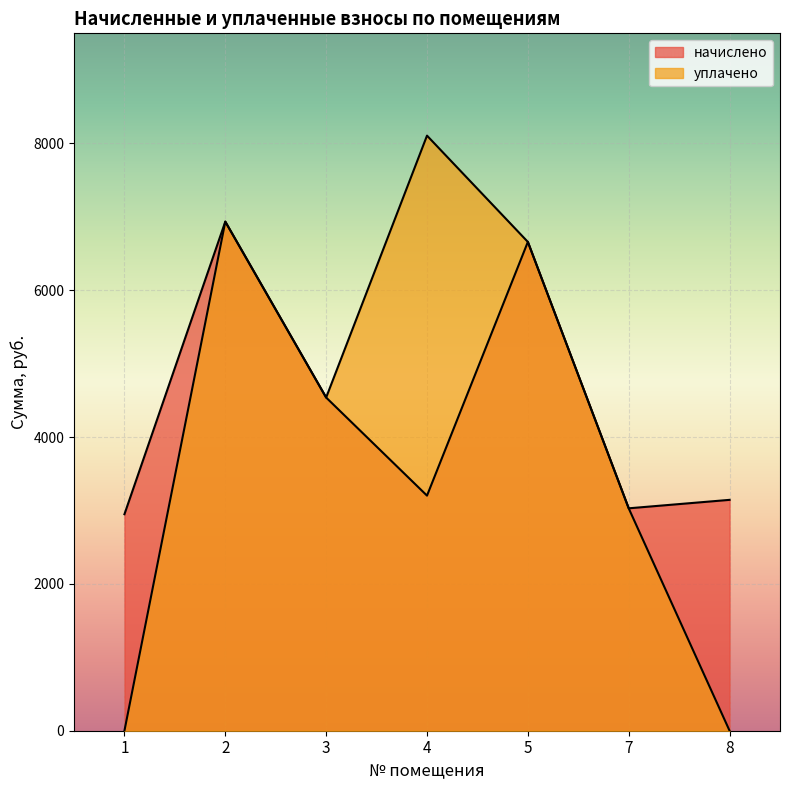

What is the total value across all series at 1?

2949.1